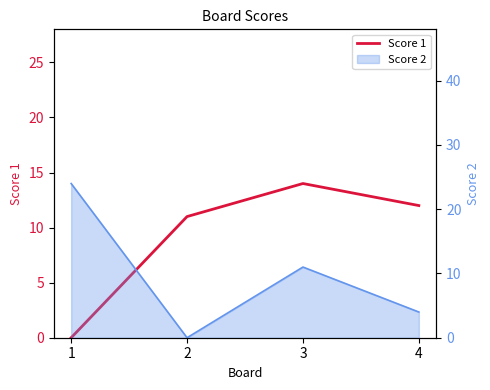

The value at 3 is 5. True or false?

False